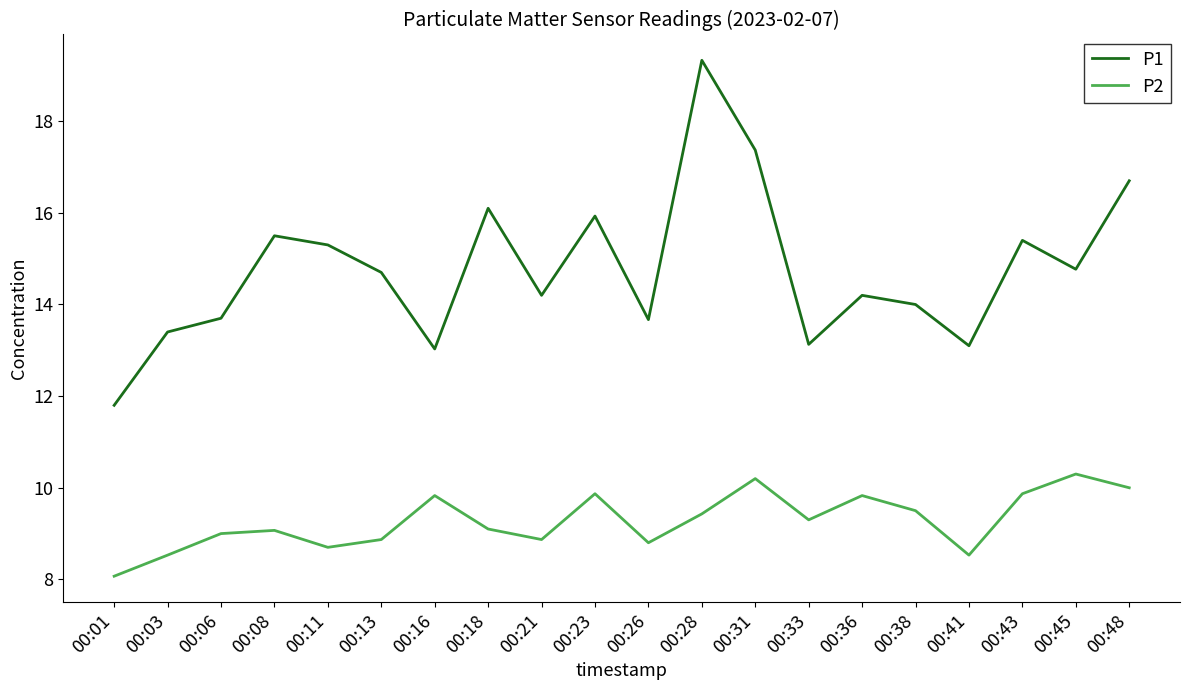

True or false: P1 and P2 intersect in this chart.

False